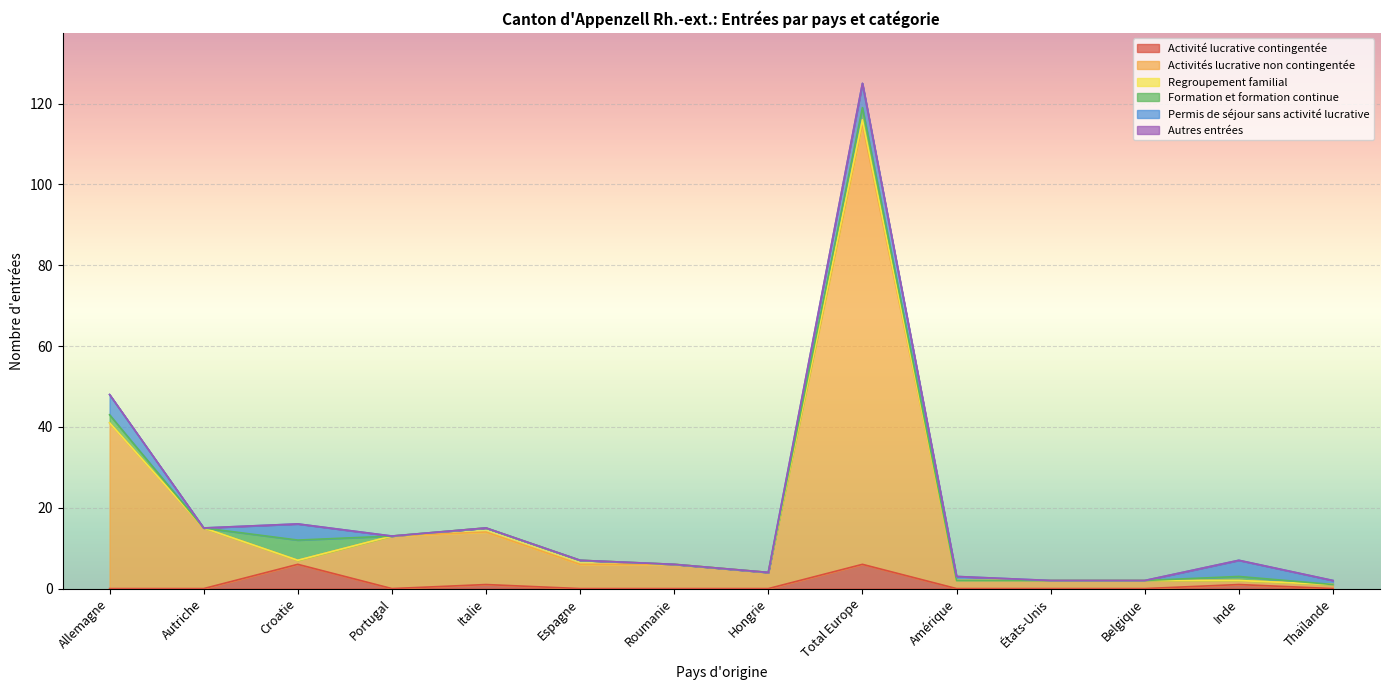

How many lines are shown in the chart?

6